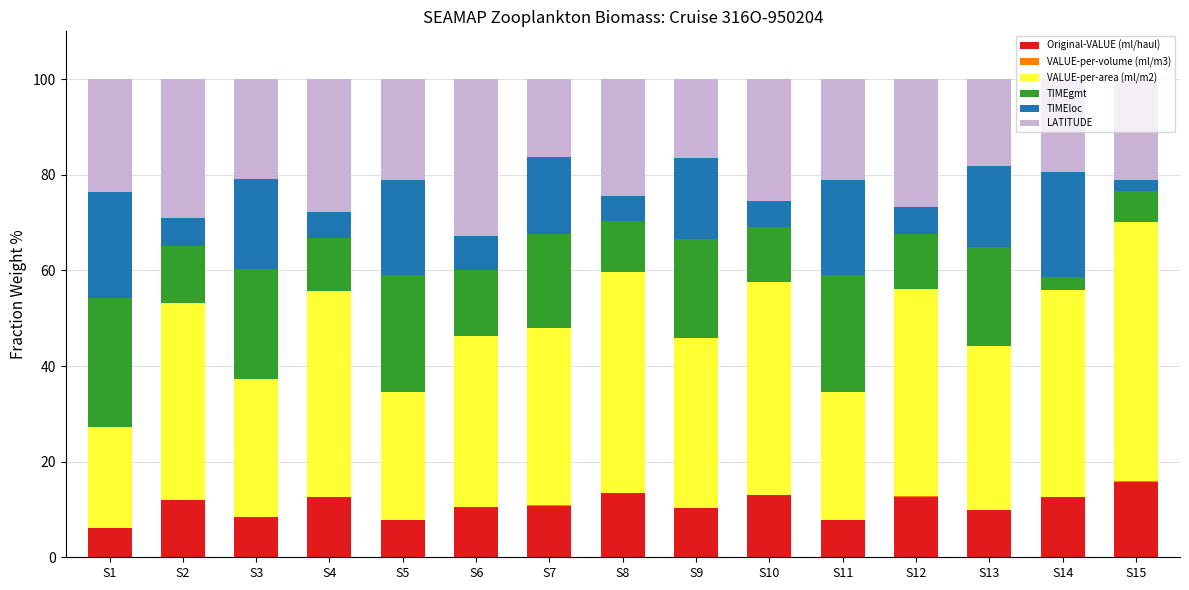

Which category has the highest value in the Original-VALUE (ml/haul) series?

S15